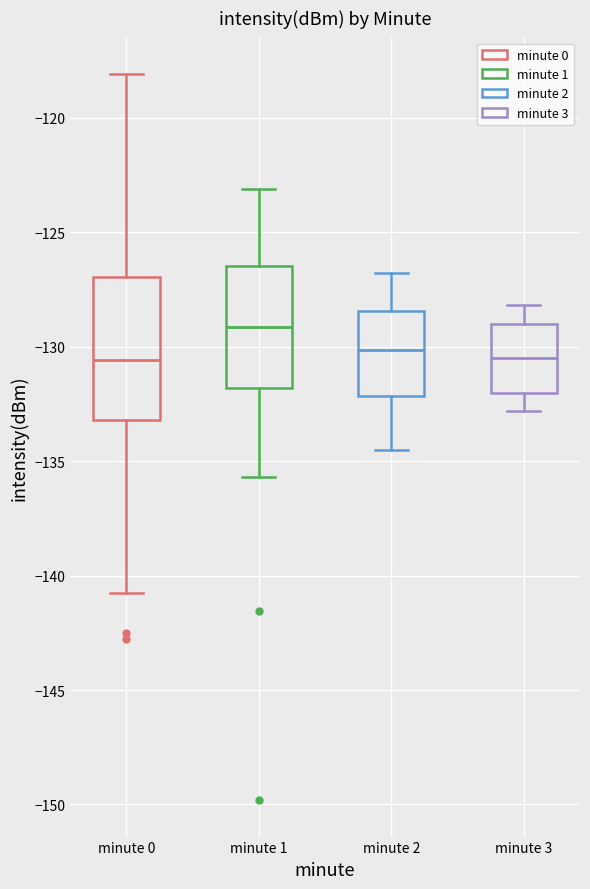

Where does the upper whisker of the box for minute 1 end on the y-axis? The values are not printed on the chart, so give them approximately, as read against the axis.

-123.0